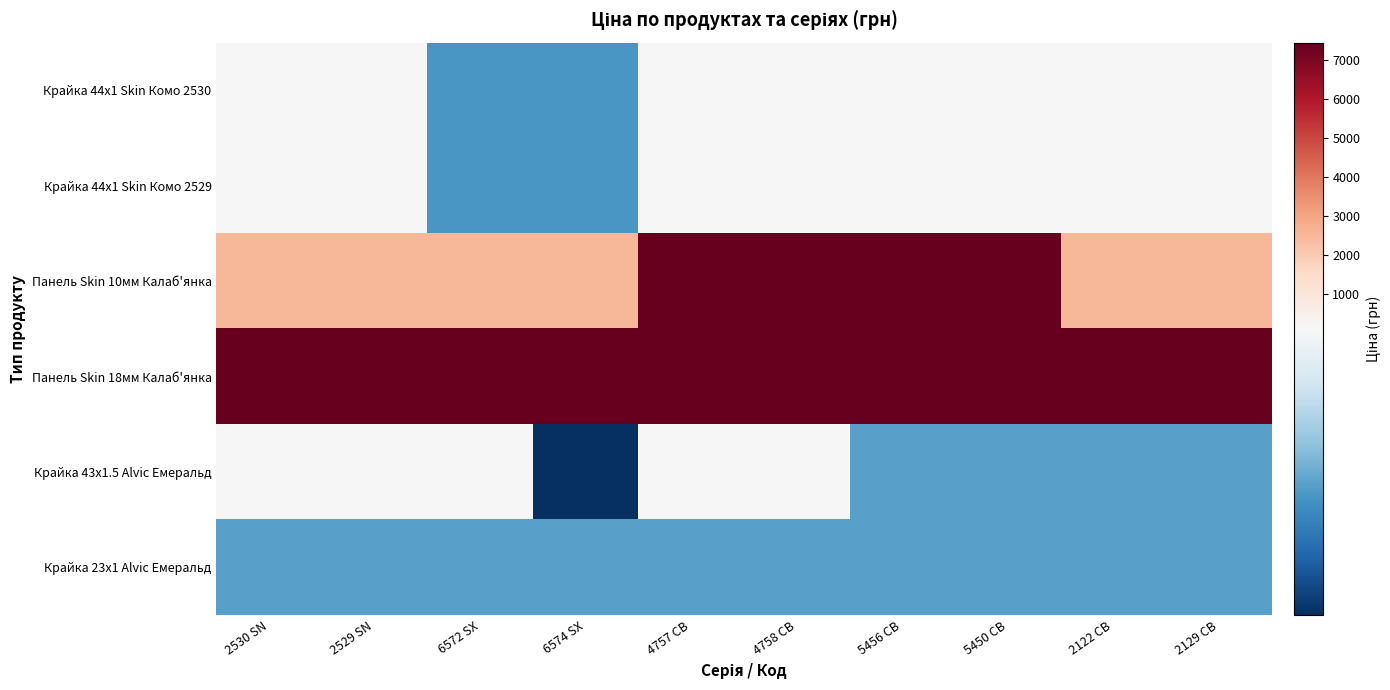

Reading left to right, transcribe all the data shown in this chart.

Крайка 44x1 Skin Комо 2530: 2530 SN=111.7	2529 SN=111.7	6572 SX=55.9	6574 SX=55.9	4757 CB=111.7	4758 CB=111.7	5456 CB=111.7	5450 CB=111.7	2122 CB=111.7	2129 CB=111.7
Крайка 44x1 Skin Комо 2529: 2530 SN=111.7	2529 SN=111.7	6572 SX=55.9	6574 SX=55.9	4757 CB=111.7	4758 CB=111.7	5456 CB=111.7	5450 CB=111.7	2122 CB=111.7	2129 CB=111.7
Панель Skin 10мм Калаб'янка: 2530 SN=2572.0	2529 SN=2572.0	6572 SX=2572.0	6574 SX=2572.0	4757 CB=7436.2	4758 CB=7436.2	5456 CB=7436.2	5450 CB=7436.2	2122 CB=2572.0	2129 CB=2572.0
Панель Skin 18мм Калаб'янка: 2530 SN=7436.2	2529 SN=7436.2	6572 SX=7436.2	6574 SX=7436.2	4757 CB=7436.2	4758 CB=7436.2	5456 CB=7436.2	5450 CB=7436.2	2122 CB=7436.2	2129 CB=7436.2
Крайка 43x1.5 Alvic Емеральд: 2530 SN=123.0	2529 SN=123.0	6572 SX=123.0	6574 SX=16.0	4757 CB=123.0	4758 CB=123.0	5456 CB=60.0	5450 CB=60.0	2122 CB=60.0	2129 CB=60.0
Крайка 23x1 Alvic Емеральд: 2530 SN=60.0	2529 SN=60.0	6572 SX=60.0	6574 SX=60.0	4757 CB=60.0	4758 CB=60.0	5456 CB=60.0	5450 CB=60.0	2122 CB=60.0	2129 CB=60.0